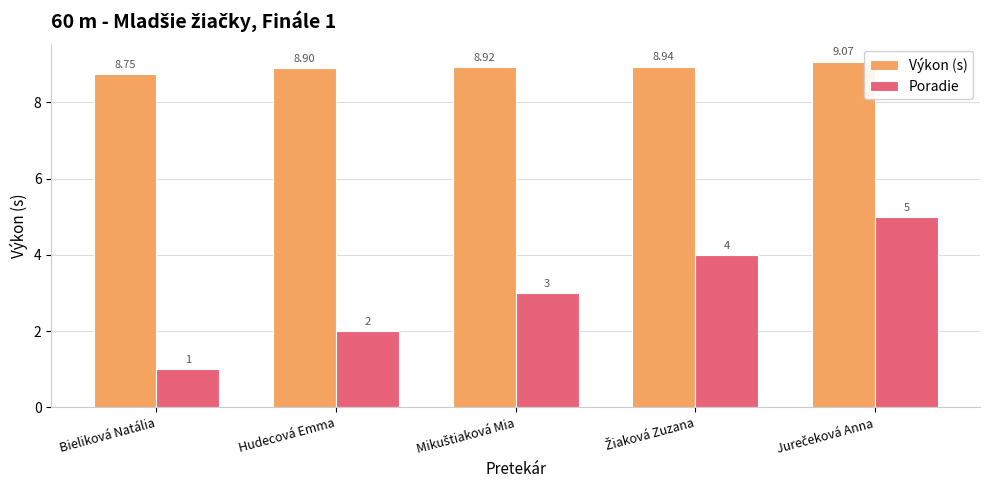

Which series has the widest spread of values?

Poradie